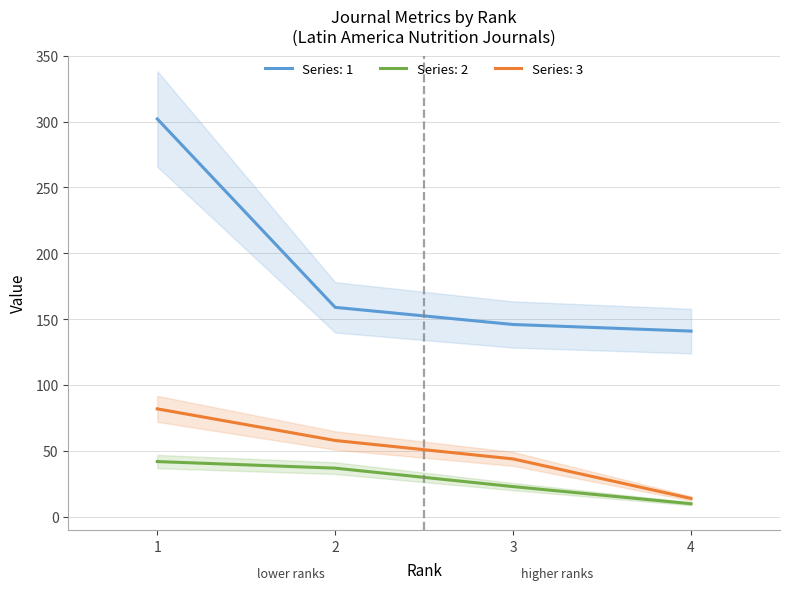

Count the Total Docs. (3years) values in the range 44 to 82.

3